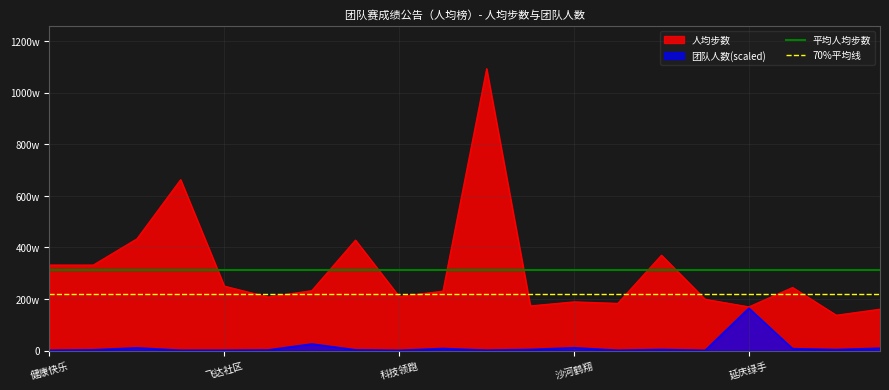

What is the highest value of the 70%平均线 series?

2182120.2